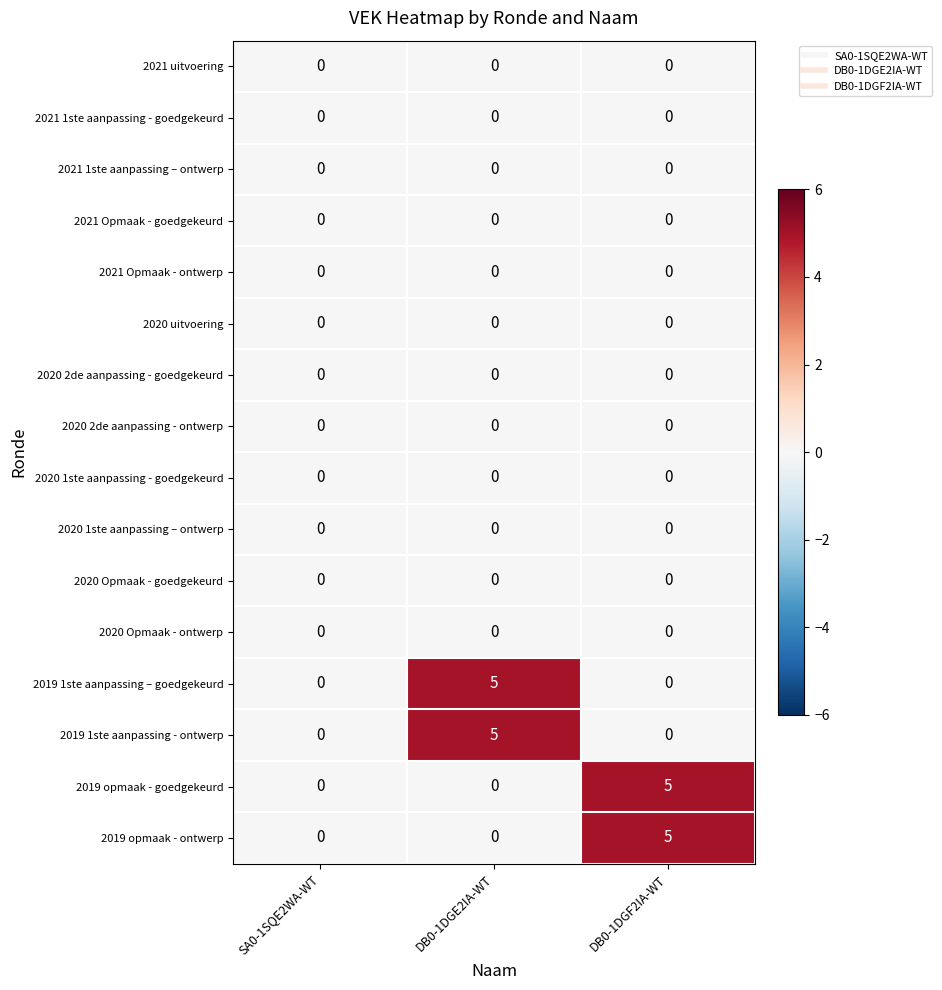

What is the total value across all series at DB0-1DGE2IA-WT?

10